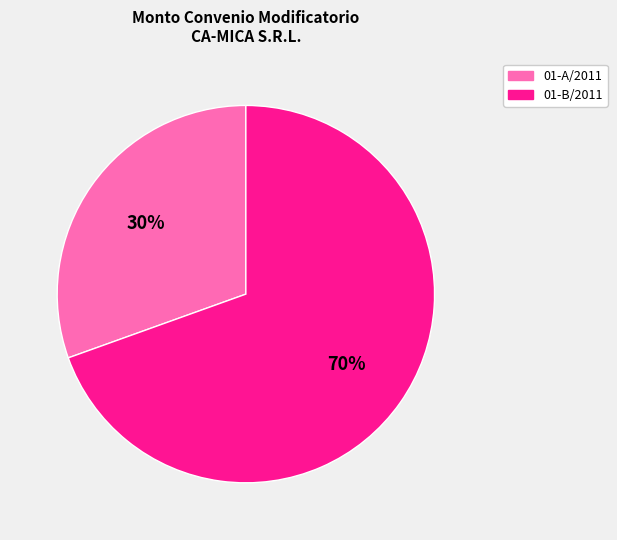

Does any single category account for the majority?

Yes